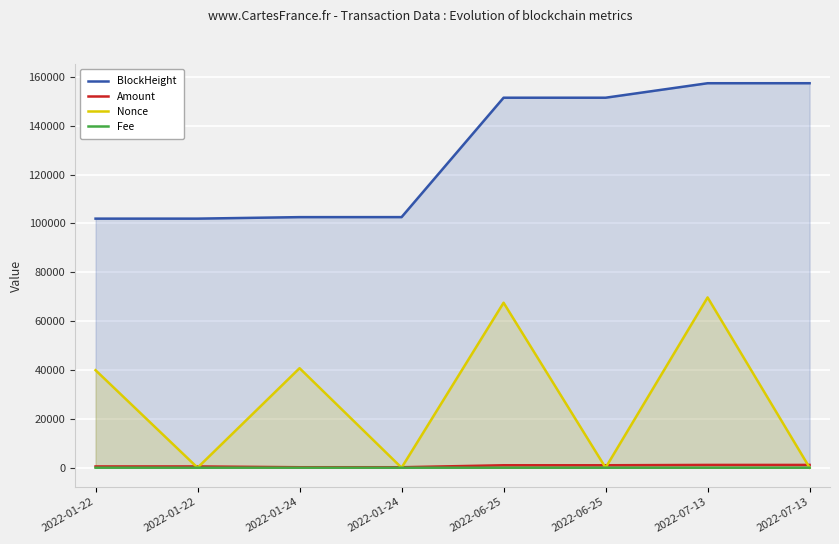

Between 2022-07-13 and 2022-07-13, which series saw the biggest shift?

Nonce